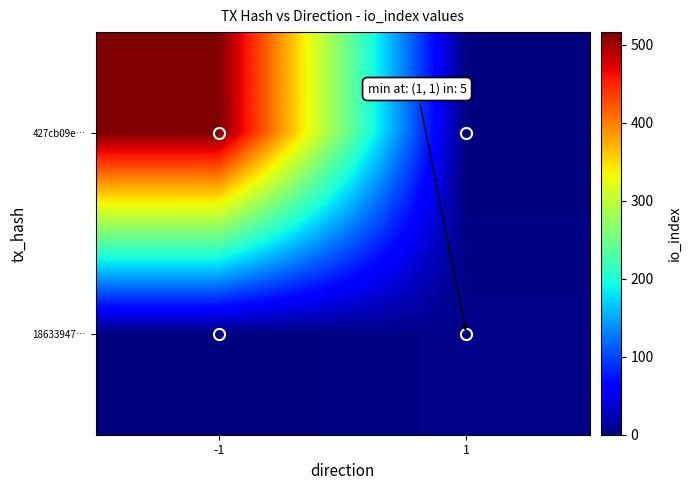

At how many categories does at least one series exceed 416?

1